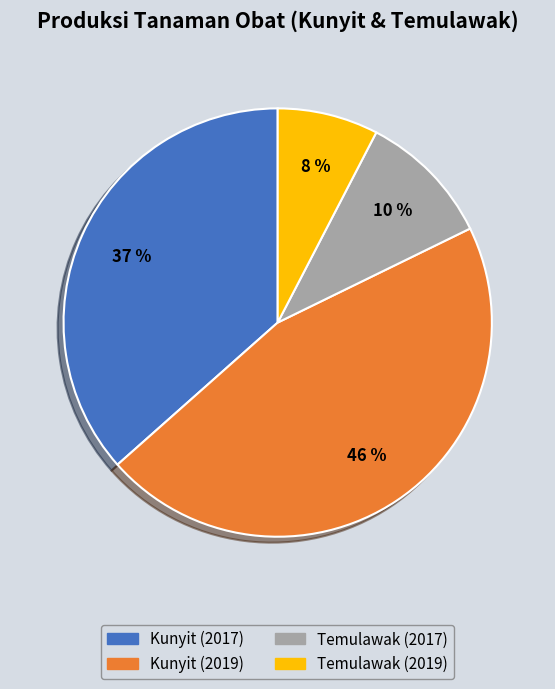

True or false: Kunyit (2017) accounts for 23% of the total.

False